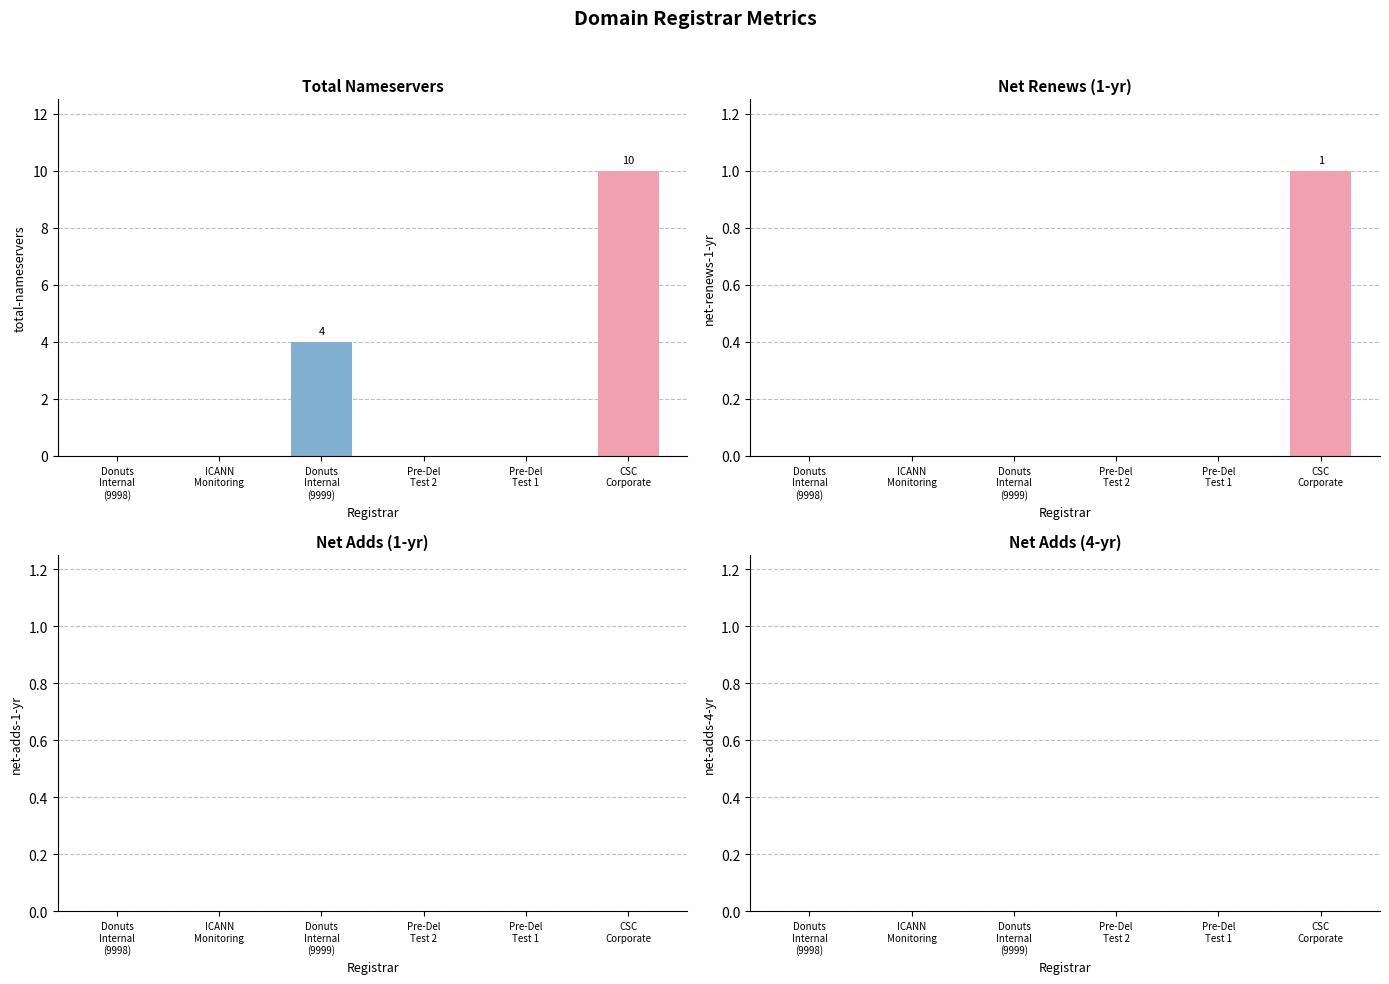

Where is net-adds-4-yr nearest to the value 0?

Donuts
Internal
(9998)